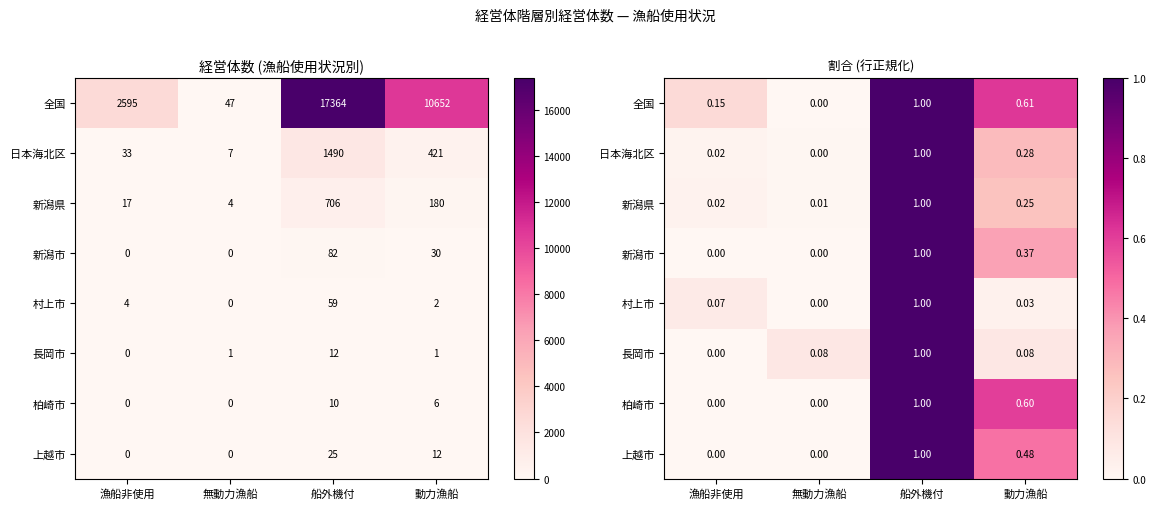

Is the value of 新潟市 at 無動力漁船 greater than the value of 柏崎市 at 動力漁船?

No